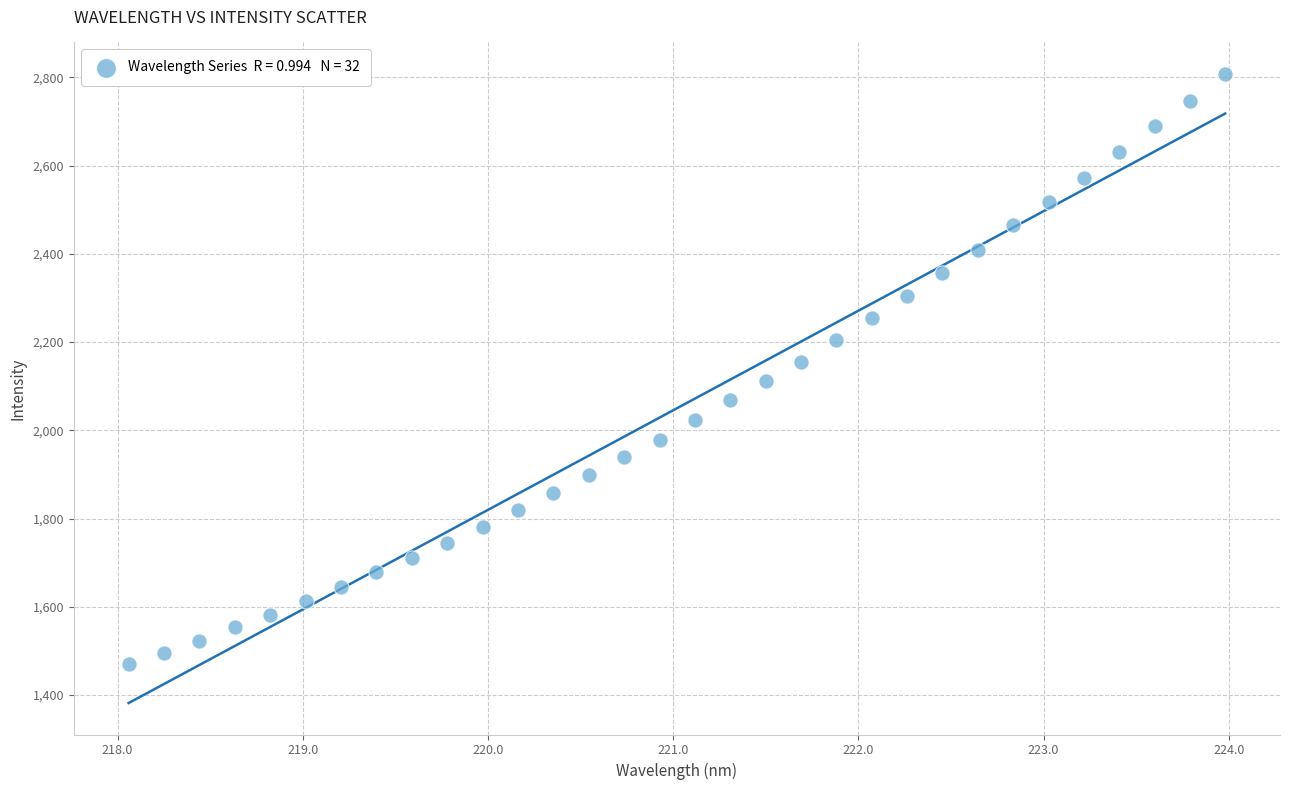

What is the range of X values (max minus min)?

5.9